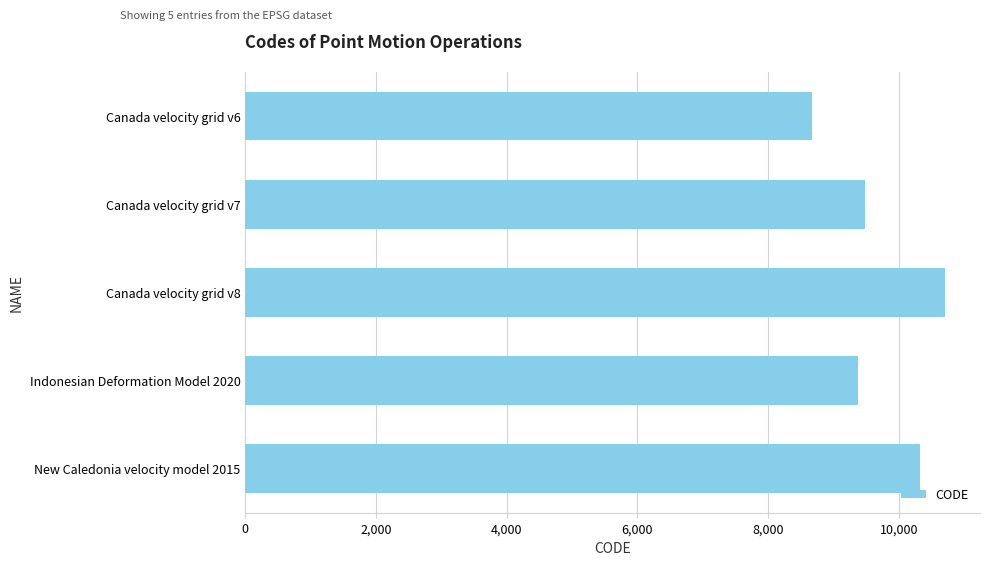

What is the average value?

9713